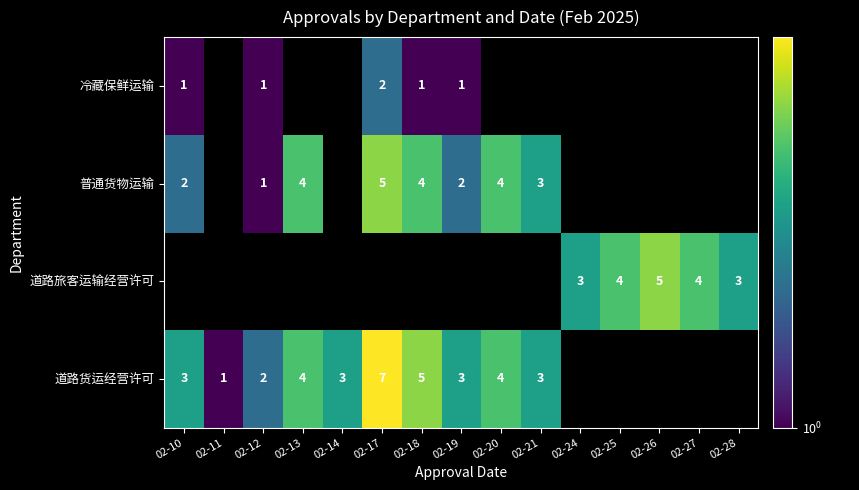

The 普通货物运输 series shows 3 at 02-19. True or false?

False